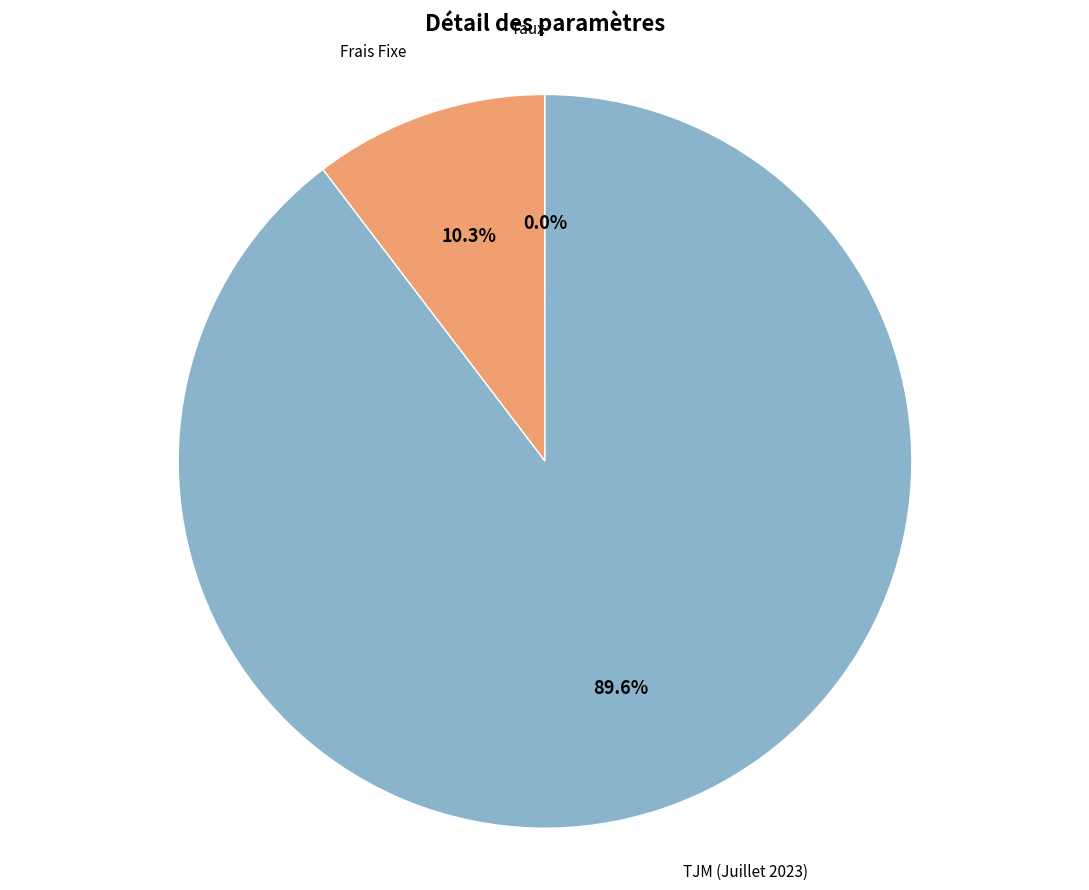

Combined, what portion of the pie is Frais Fixe and TJM (Juillet 2023)?

100.0%